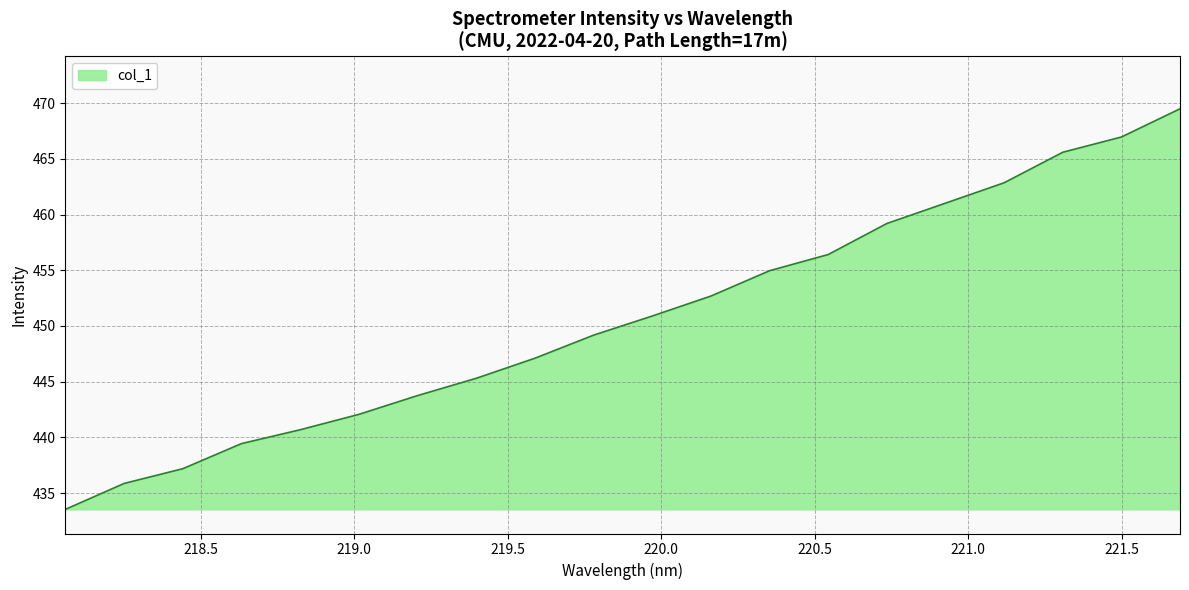

What is the smallest value displayed?

433.5